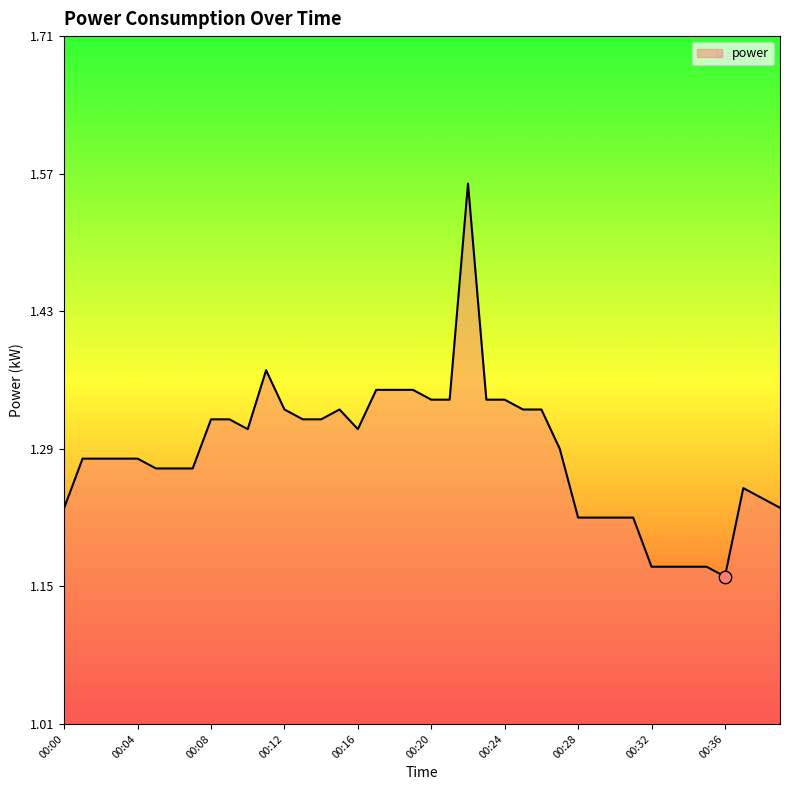

What is the difference between the maximum and minimum values?

0.4